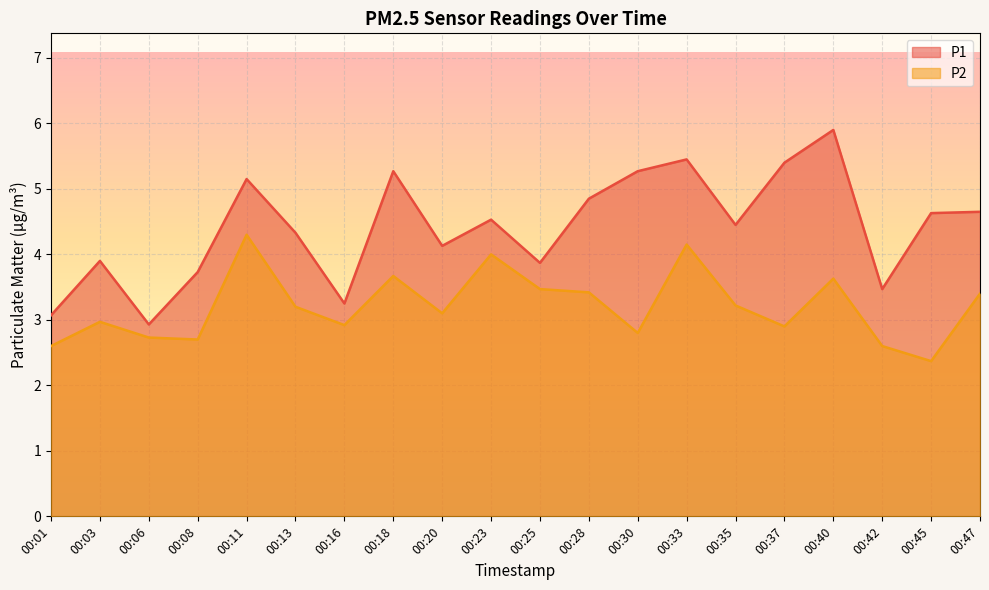

True or false: P1 and P2 cross at least once.

False